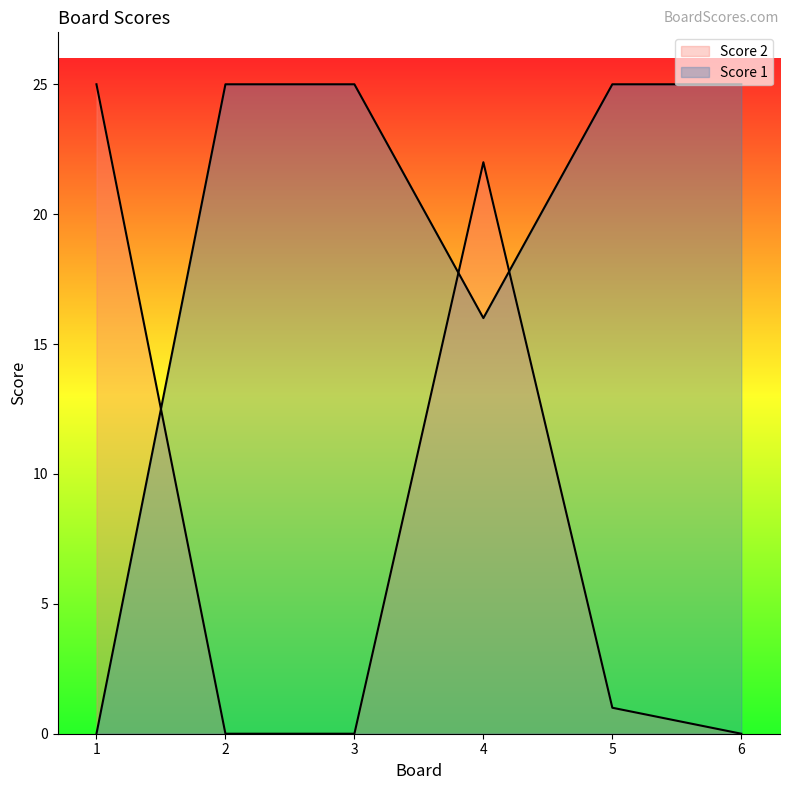

Which series has the largest range (max minus min)?

Score 1